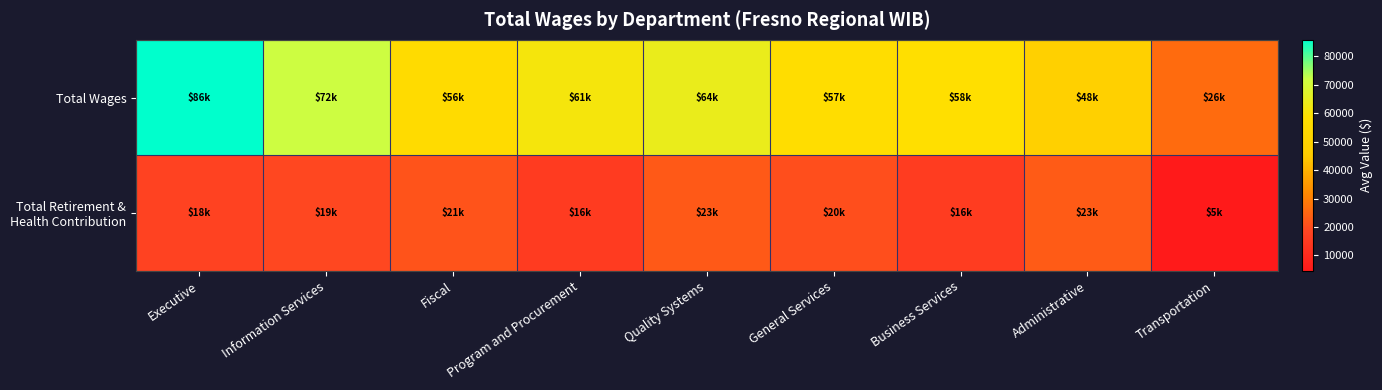

What is the difference between the highest and lowest values at Information Services?

52538.8